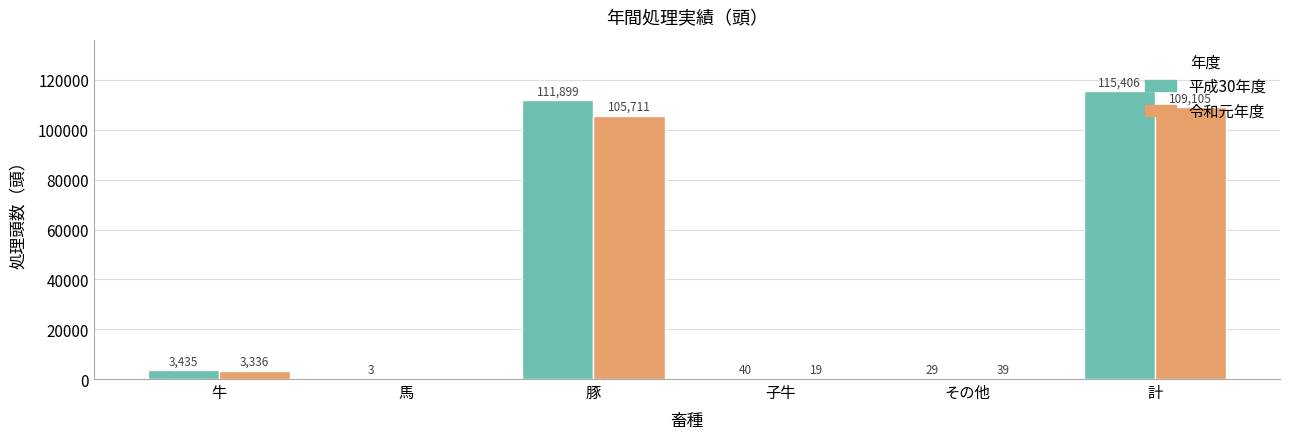

What is the difference between the 平成30年度 values at 馬 and その他?

26